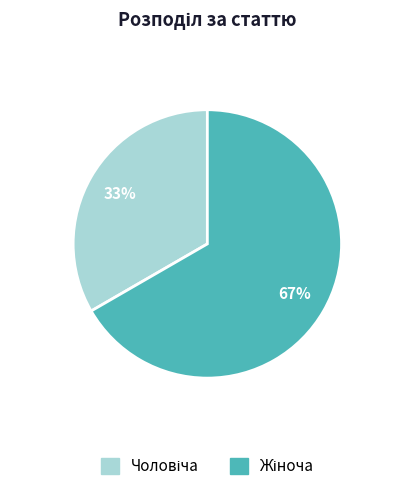

To the nearest percent, what is the average slice percentage?

50%